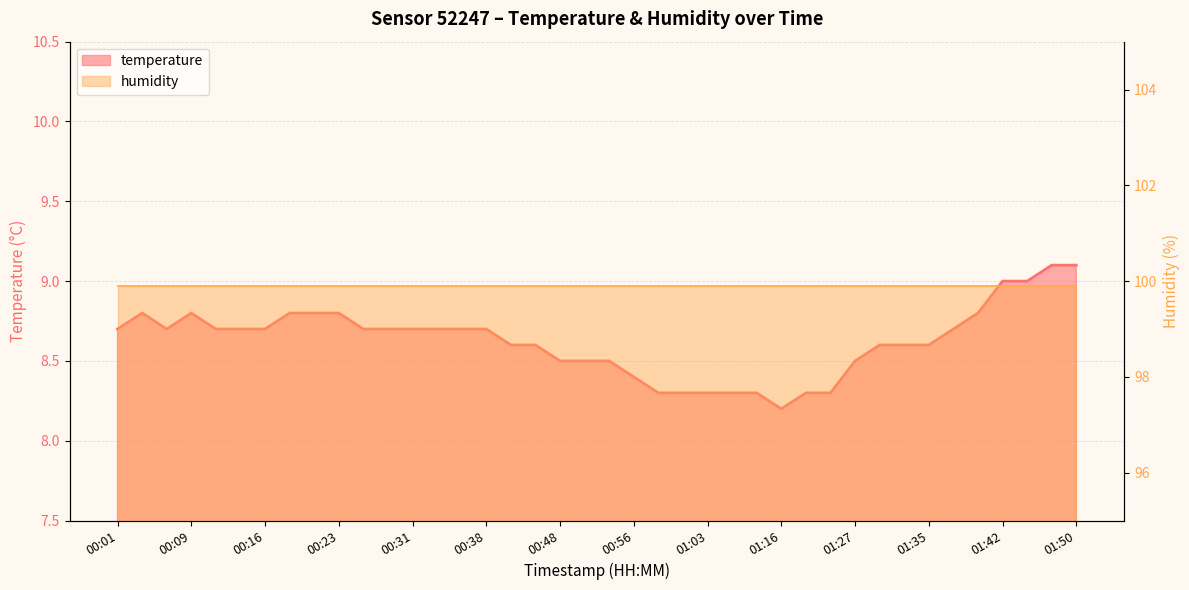

Between 01:19 and 00:51, which is larger?

00:51